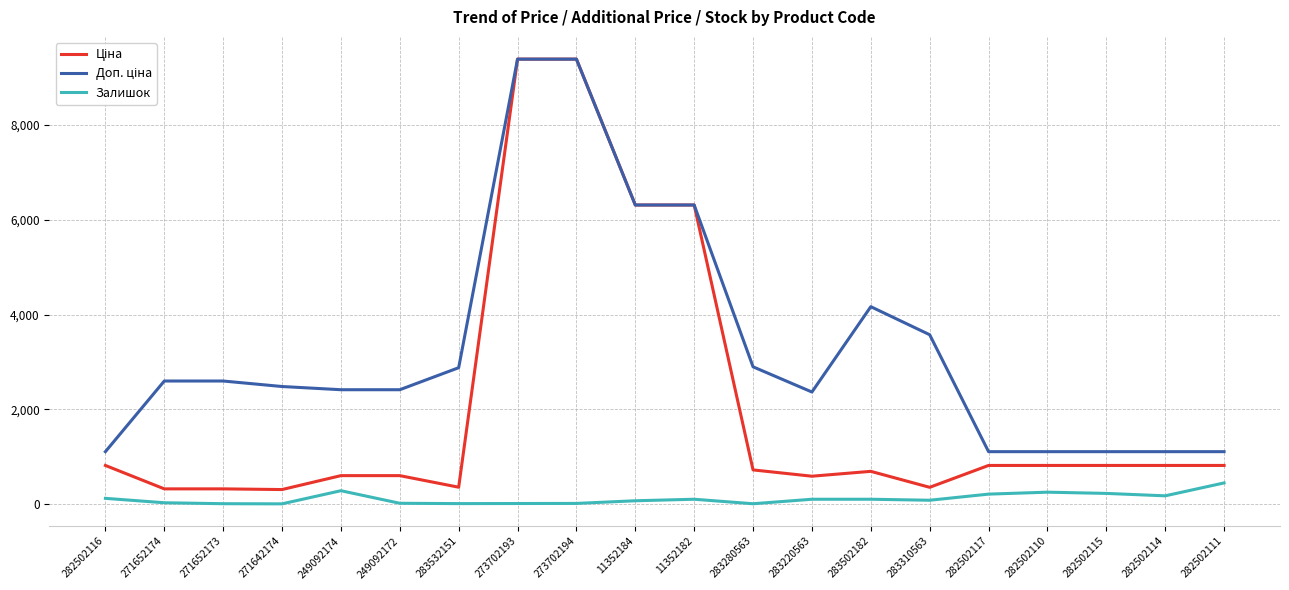

What is the spread (max minus min) of values at 282502111?

659.2